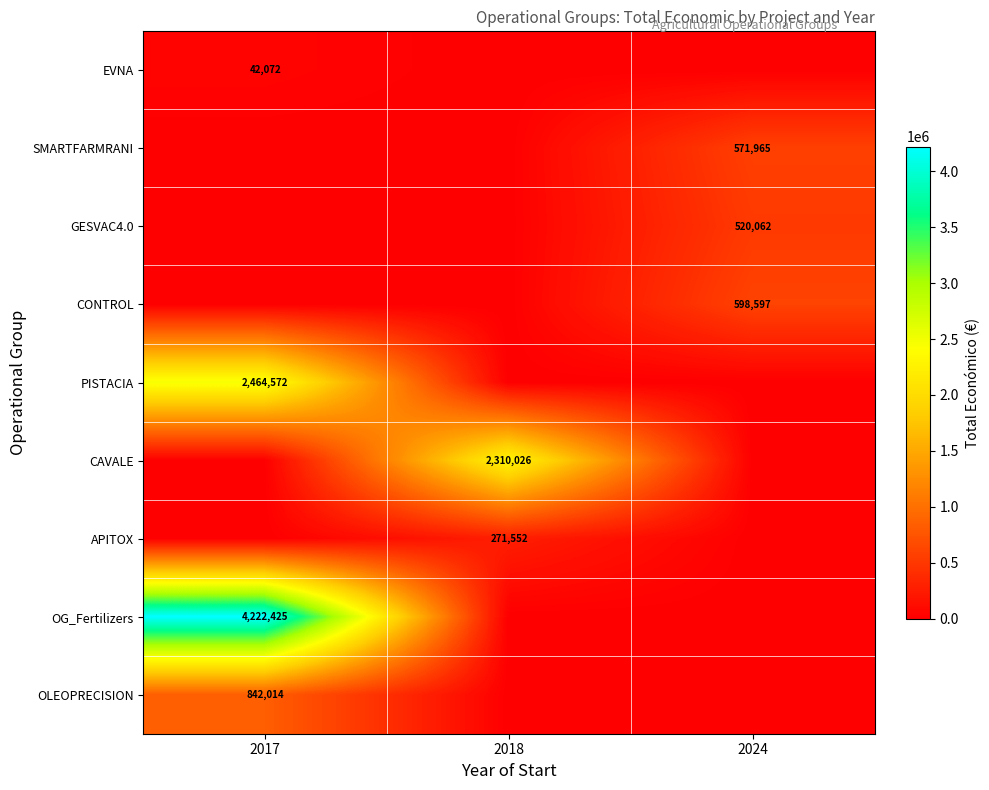

Is the value of OG_Fertilizers at 2017 greater than the value of APITOX at 2018?

Yes